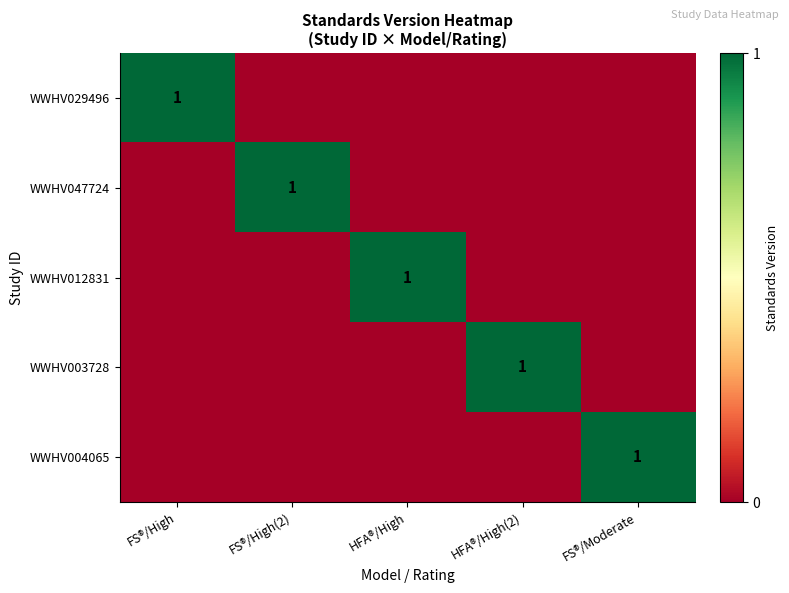

True or false: WWHV029496 has a value of 1 at FS®/High.

True